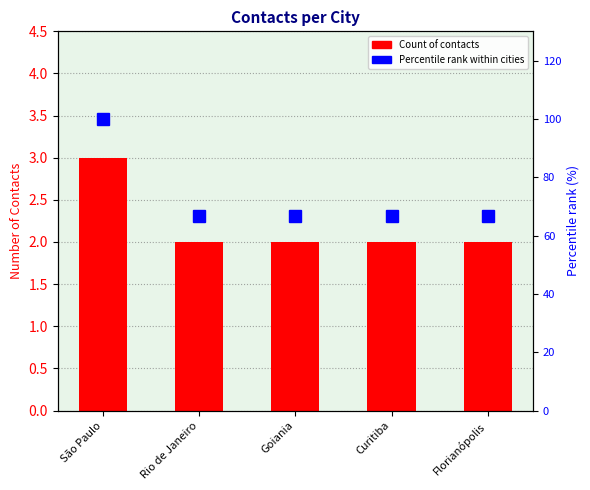

What is the difference between the maximum and second lowest values in the Count of Contacts series?

1.0